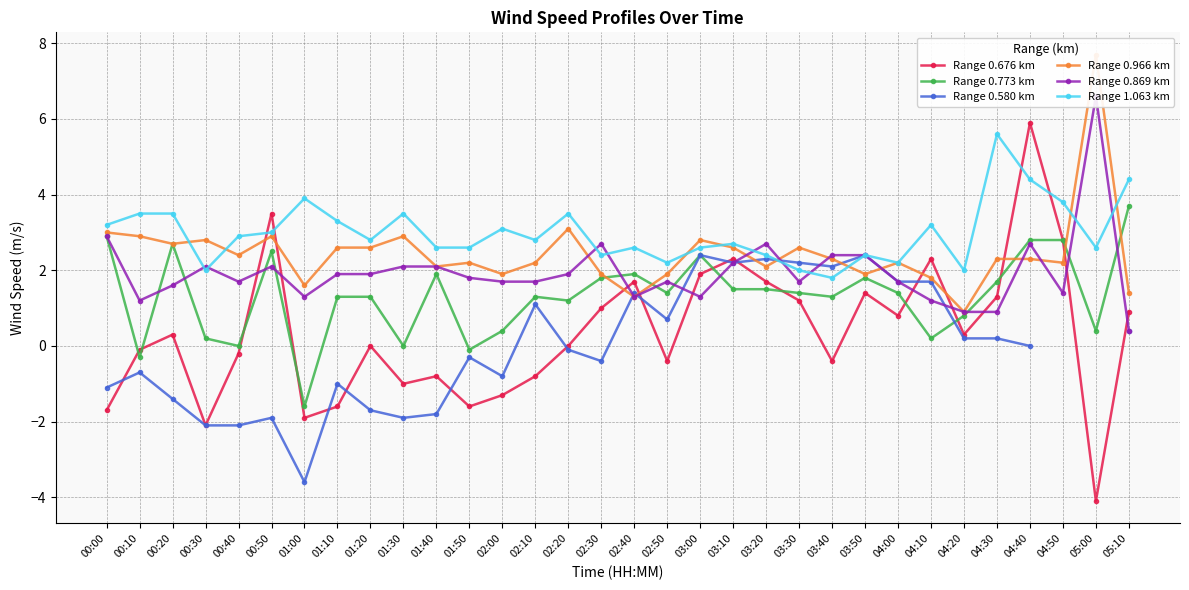

What is the label of the 17th point from the left?

02:40